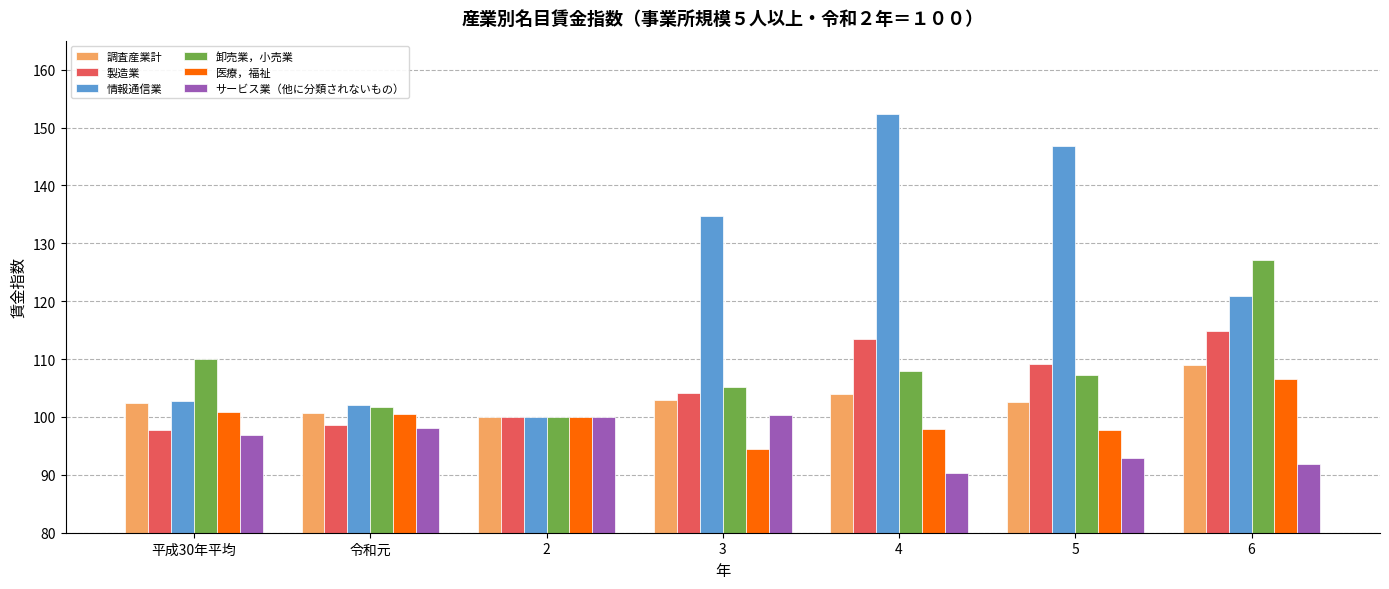

What is the total value across all series at 5?

656.5